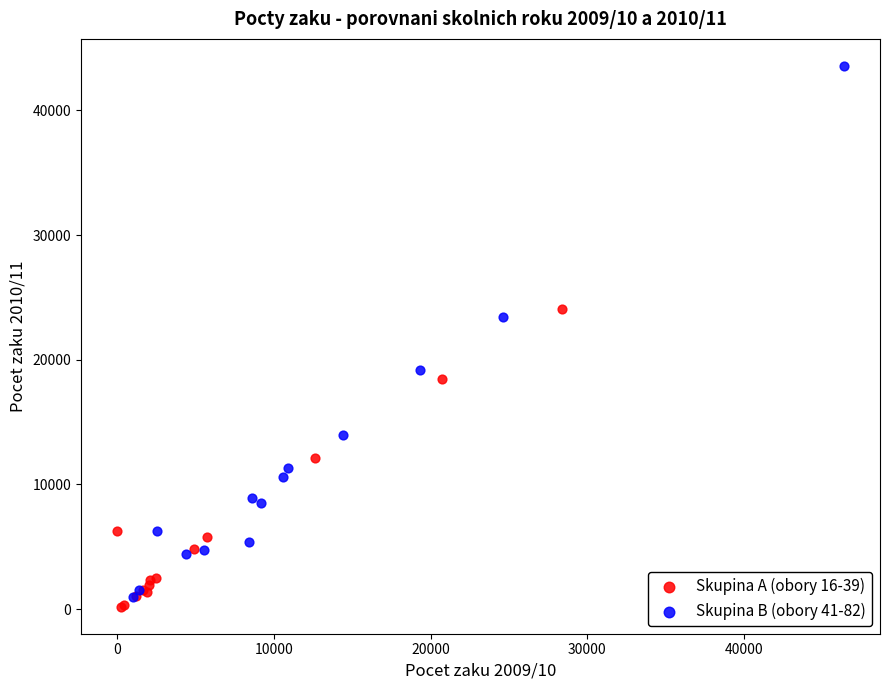

Which series has the largest Y range (max minus min)?

Skupina B (obory 41-82)